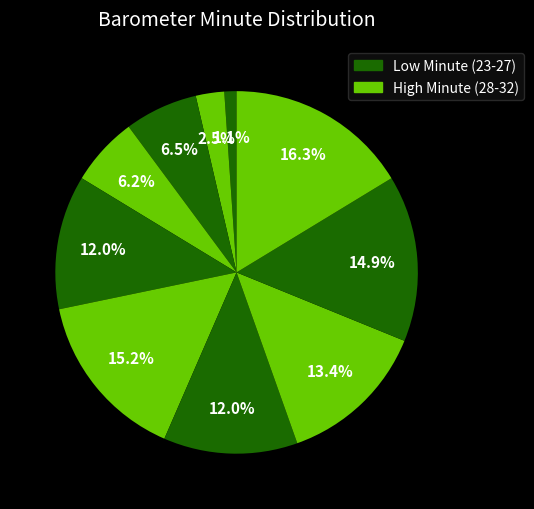

How many segments does this pie chart have?

10